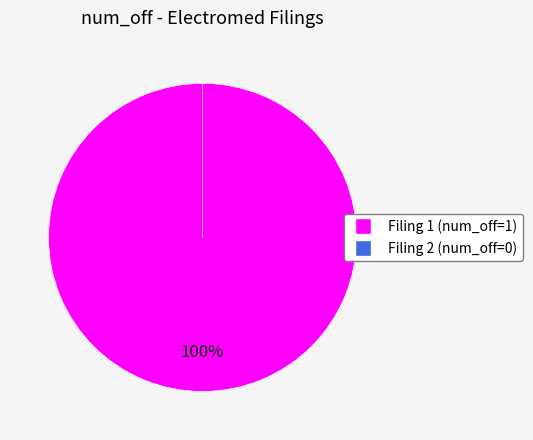

The 143774923034764 slice represents 1% of the pie. True or false?

False